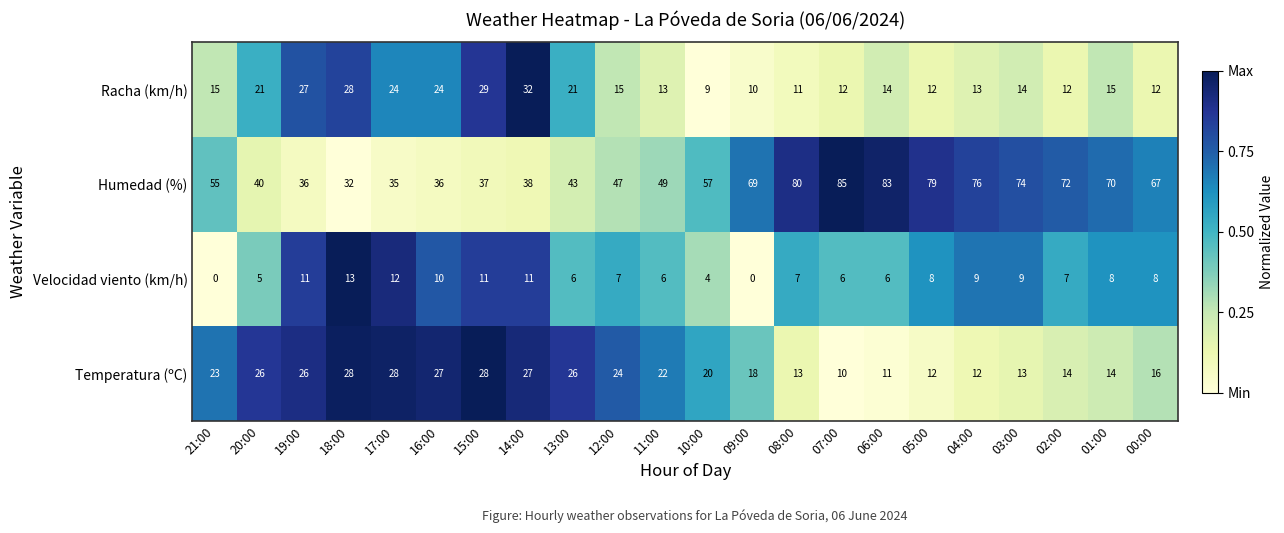

The Humedad (%) series shows 55 at 21:00. True or false?

True